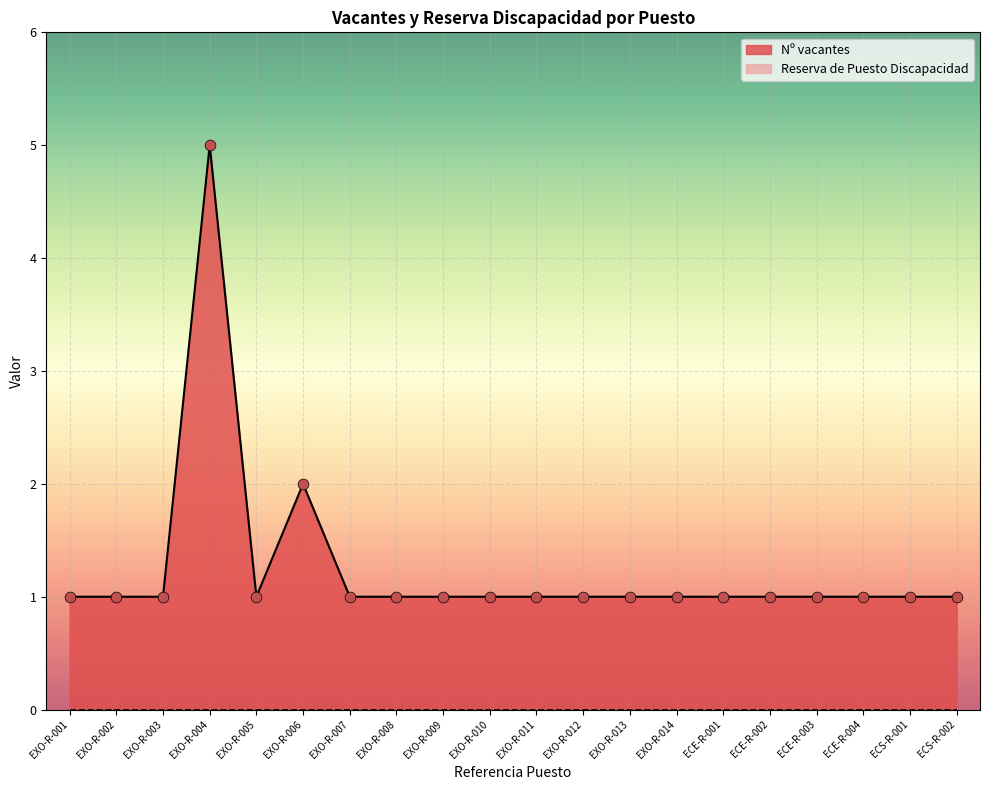

Approximately how many times larger is the value at EXO-R-004 compared to ECS-R-002?

5.0